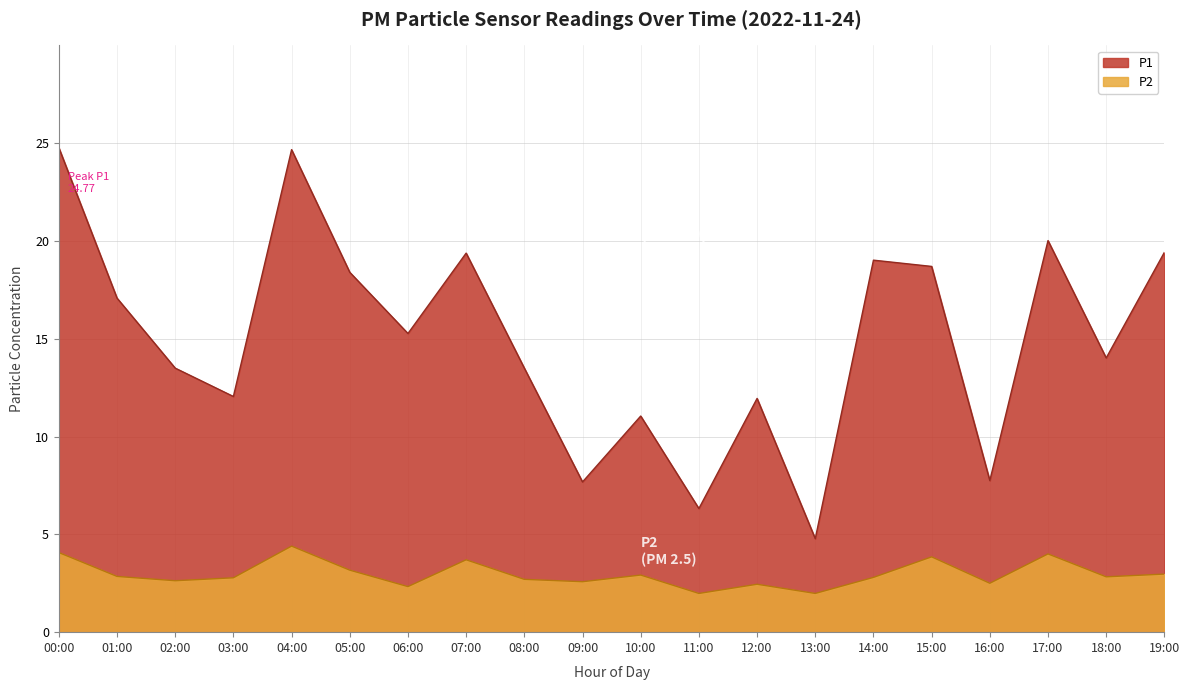

What are all the series names shown in the legend?

P1, P2